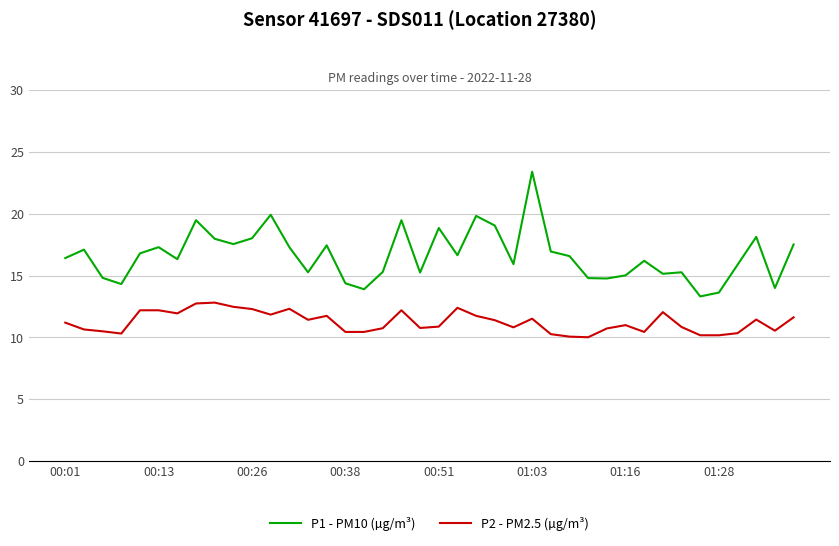

How many lines are shown in the chart?

2